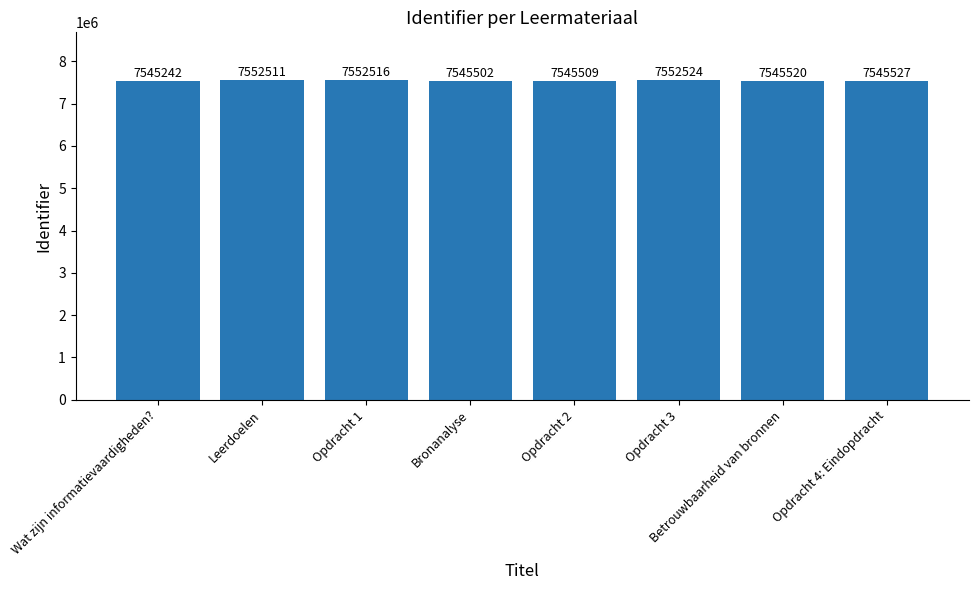

Approximately how many times larger is the value at Opdracht 1 compared to Bronanalyse?

1.0